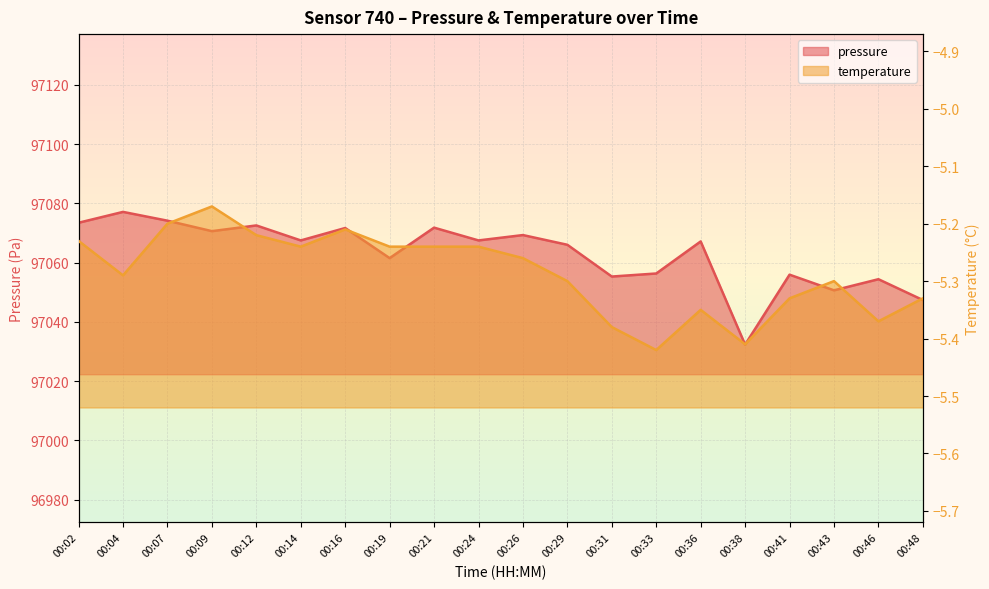

Rank the series at 00:46 from highest to lowest value.

pressure, temperature